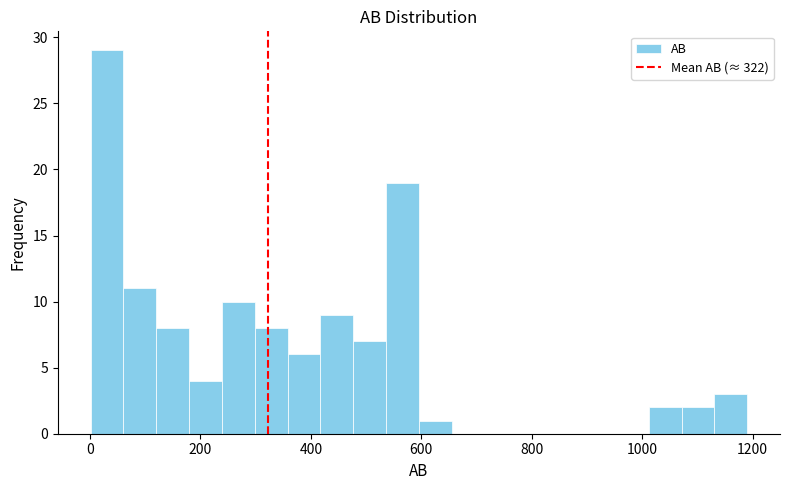

Read against the x-axis, roughly where is the centre of the tallest bar?

40